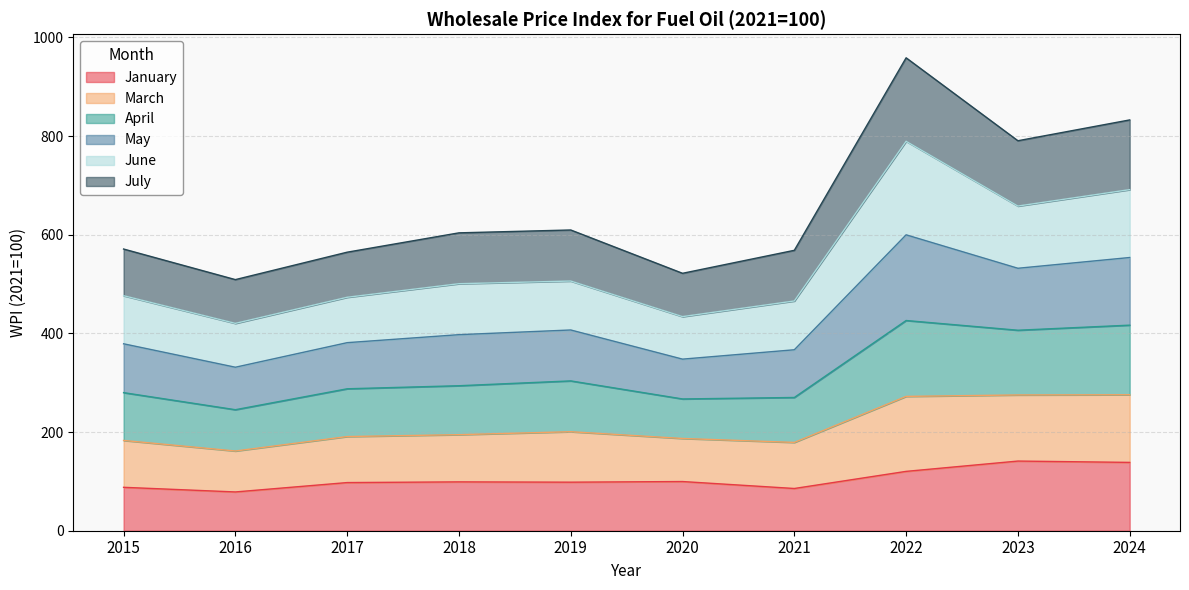

True or false: May and March intersect in this chart.

False